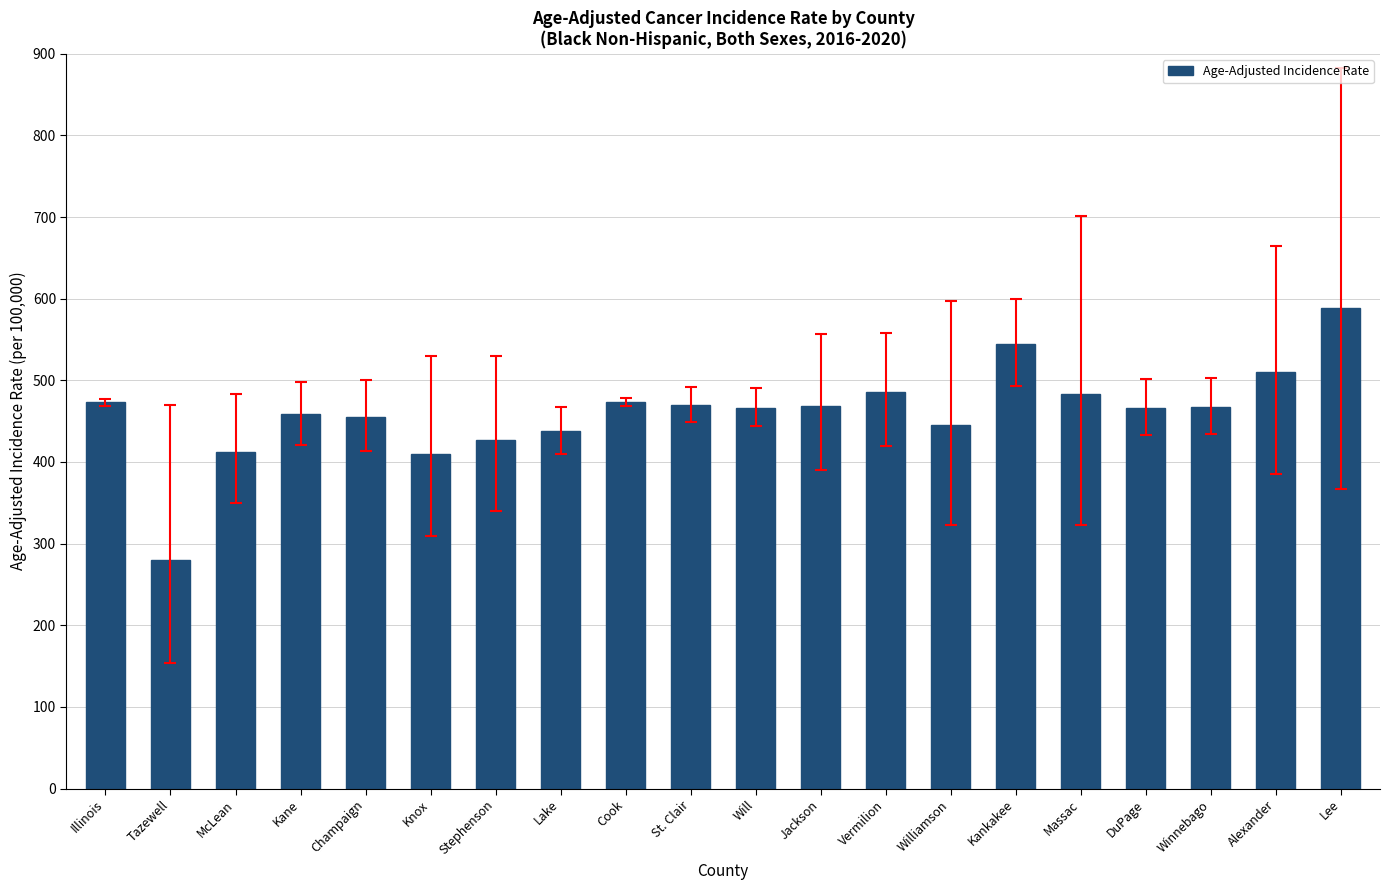

What is the label of the 2nd bar from the left?

Tazewell